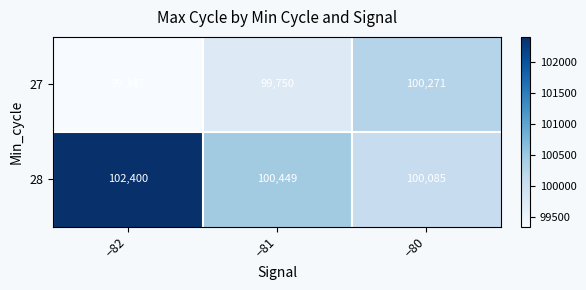

Reading left to right, extract all data points from this chart.

27: 99347	99750	100271
28: 102400	100449	100085